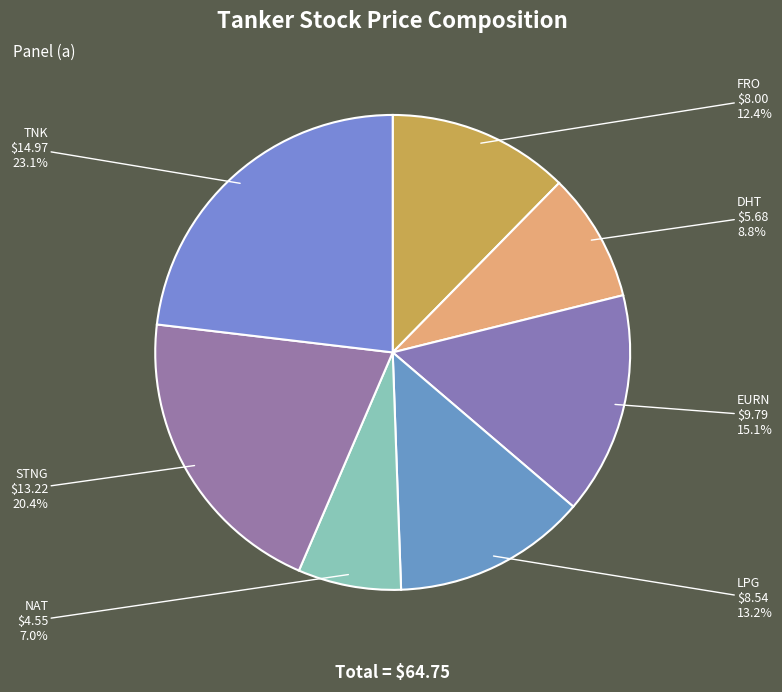

Rank the categories by value from highest to lowest.

TNK, STNG, EURN, LPG, FRO, DHT, NAT